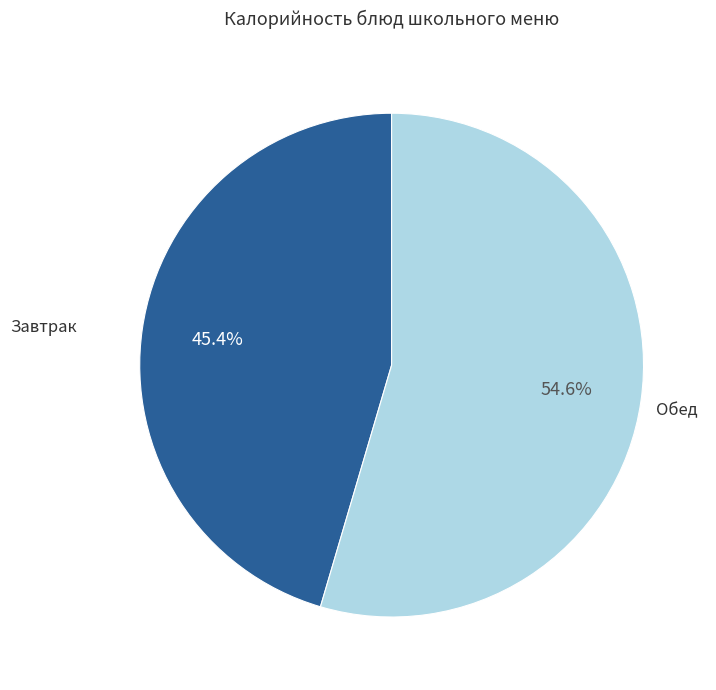

Is there a majority slice in this chart?

Yes